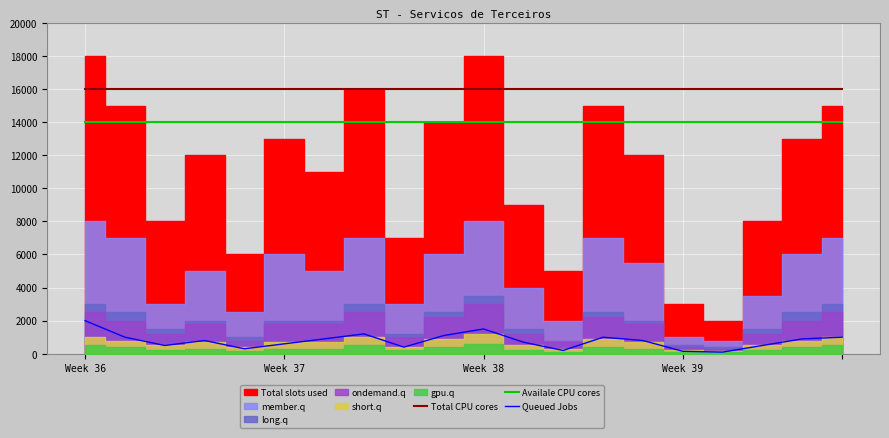

What is the value of the Queued Jobs point at the 12th from the left?

700